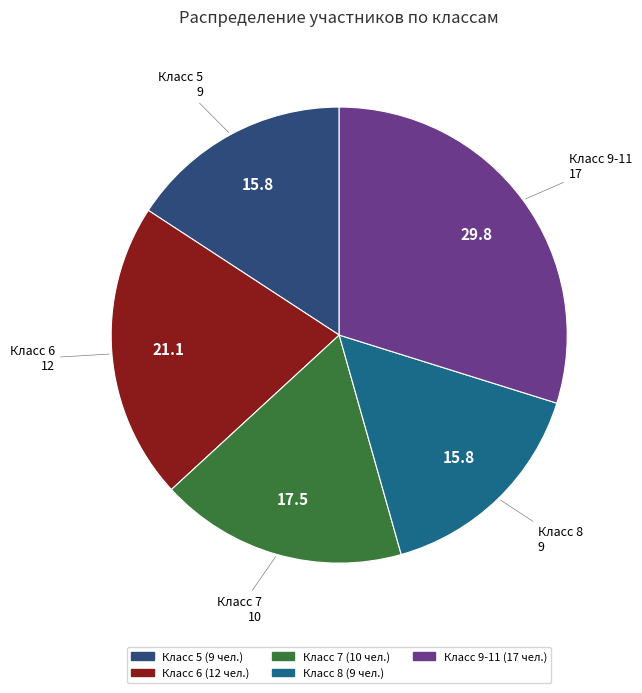

How many segments does this pie chart have?

5